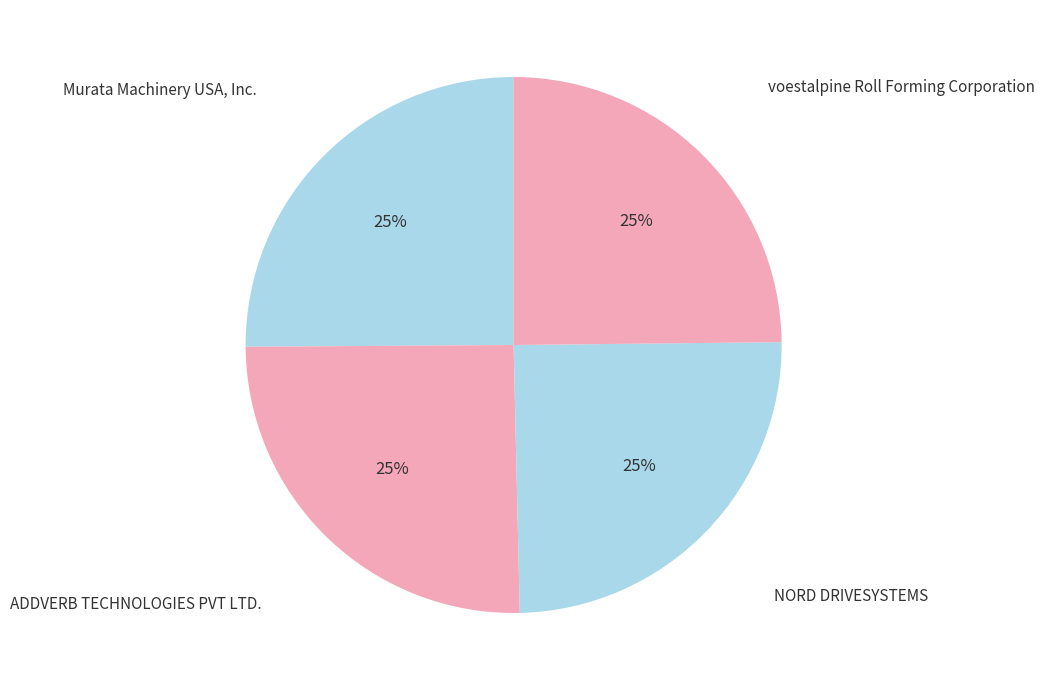

How many slices are in this pie chart?

4